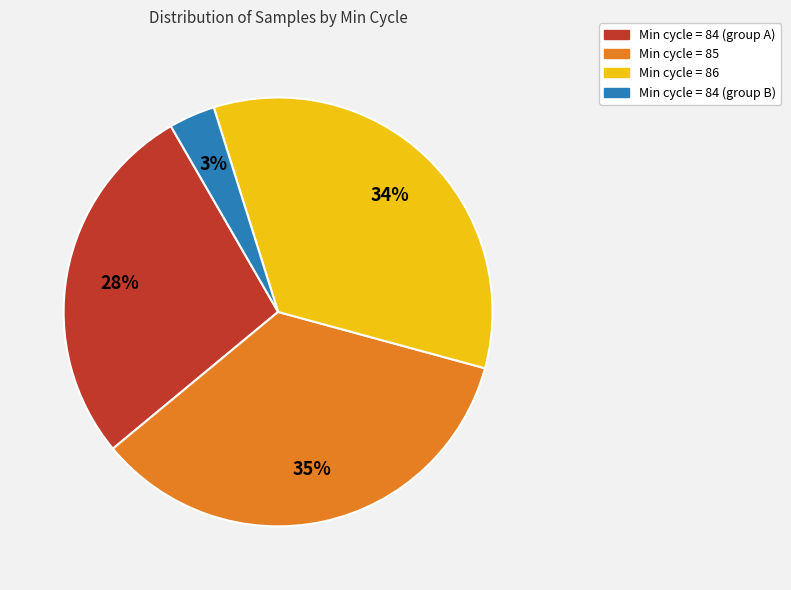

How many segments does this pie chart have?

4